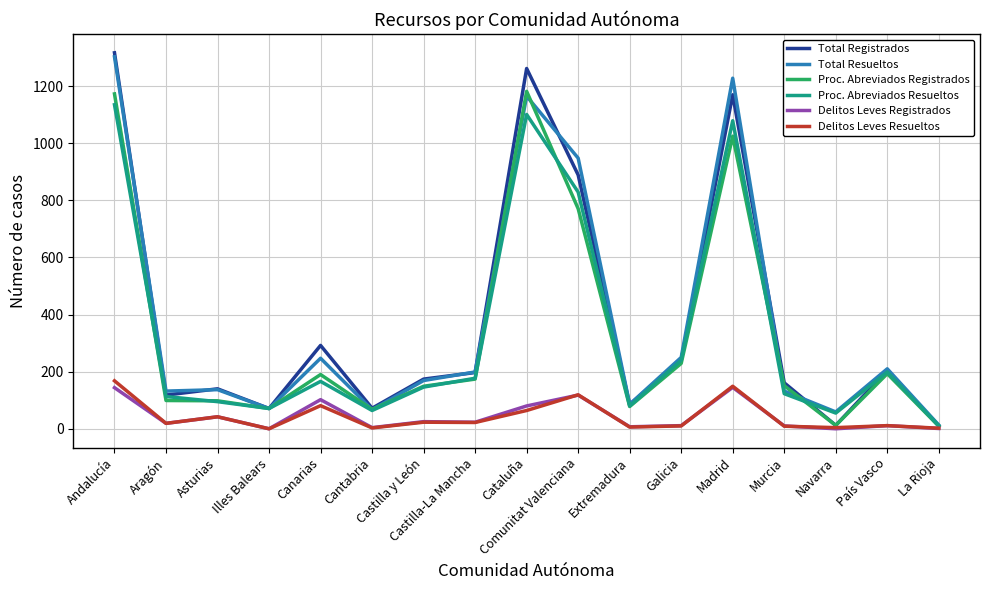

What is the highest value of the Delitos Leves Registrados series?

145